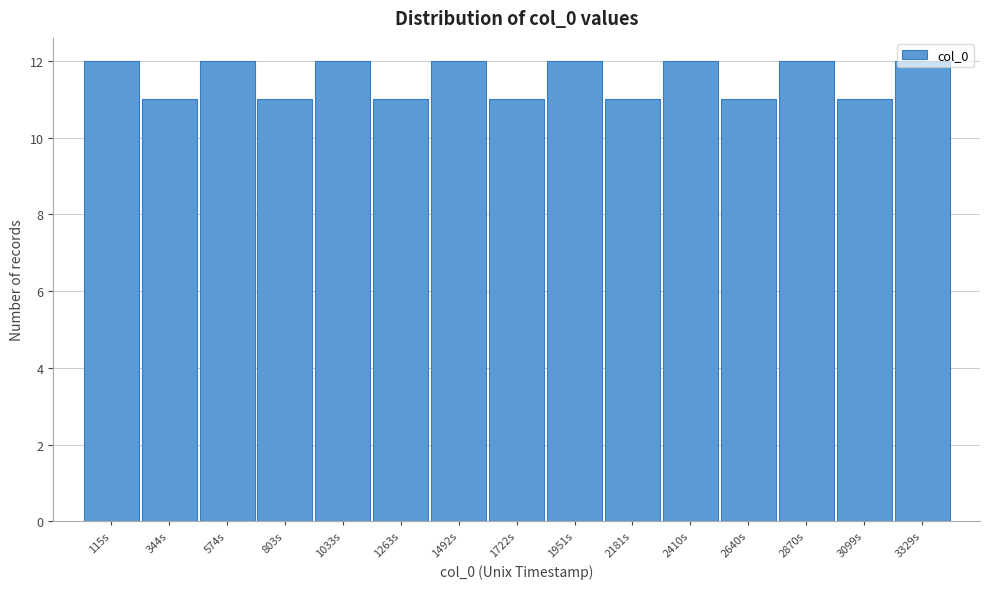

What position from the left is 2870s?

13